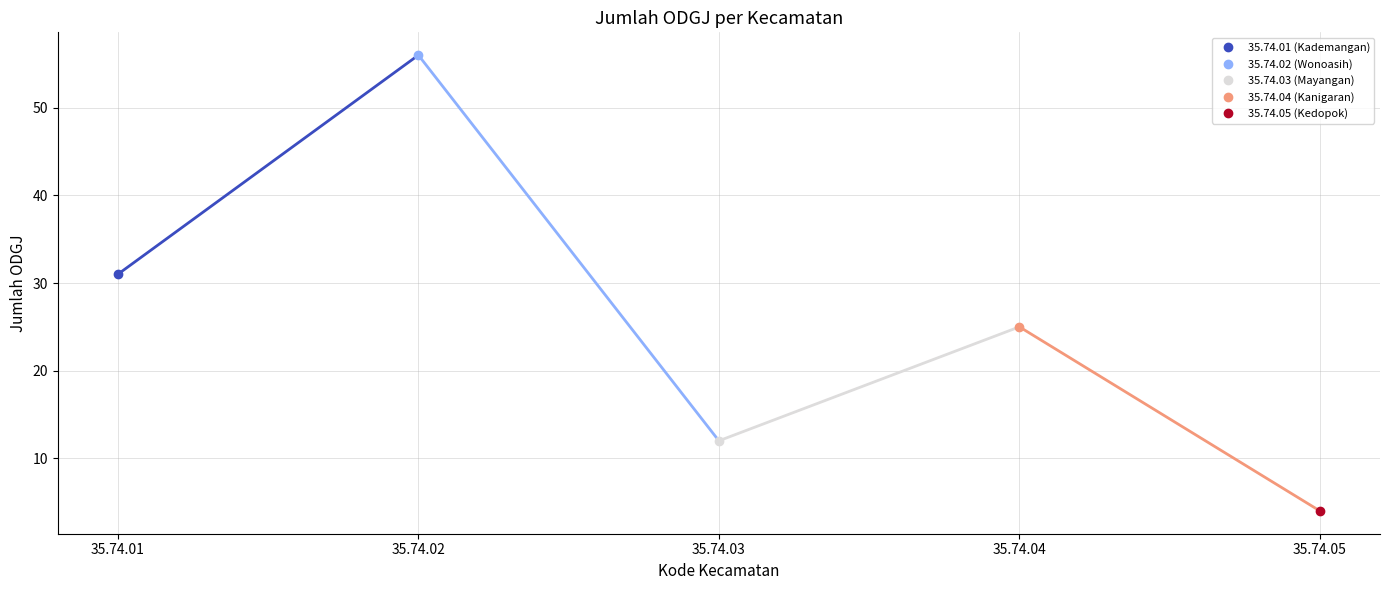

What is the change in value from 35.74.01 to 35.74.04?

-6